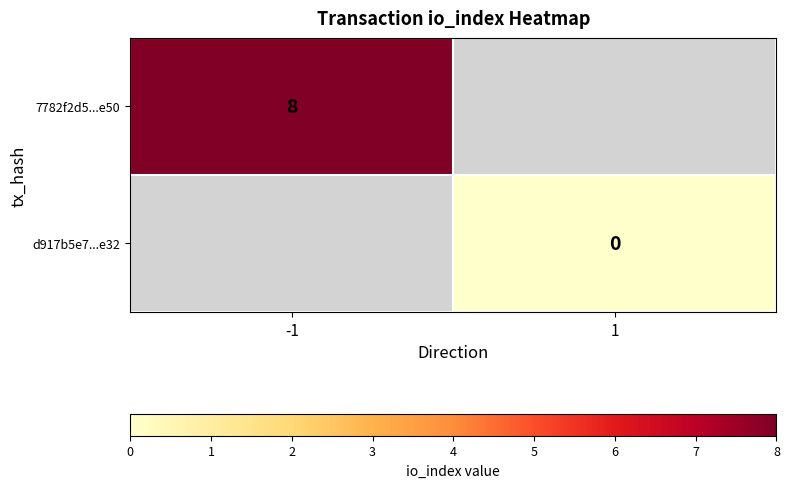

The 7782f2d5...e50 series shows 5 at -1. True or false?

False